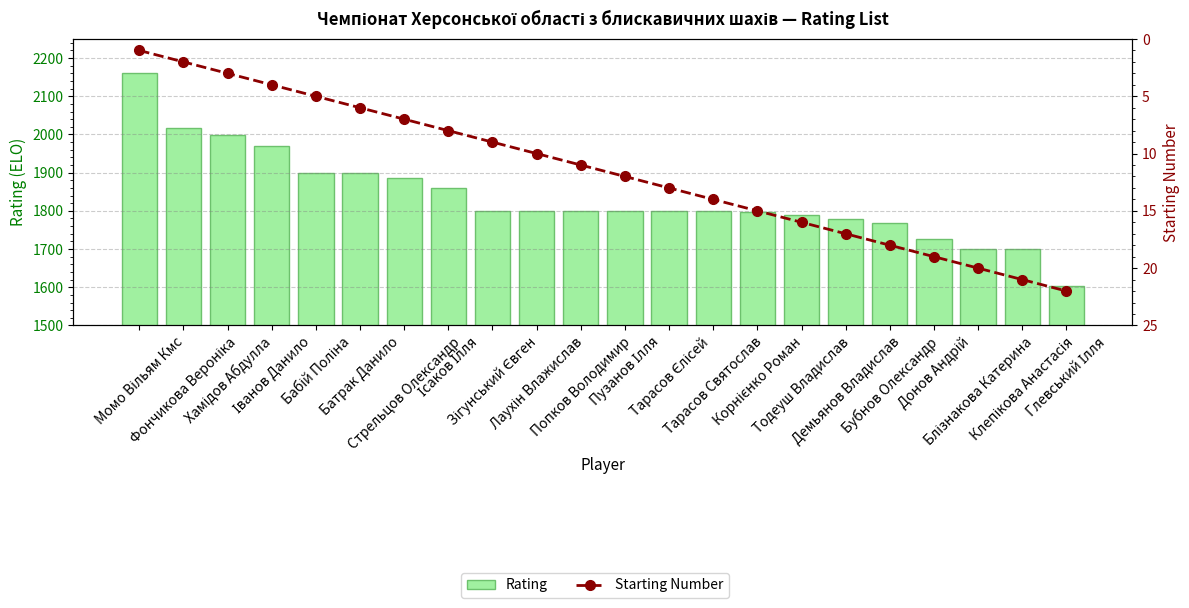

What is the maximum value for Rating?

2160